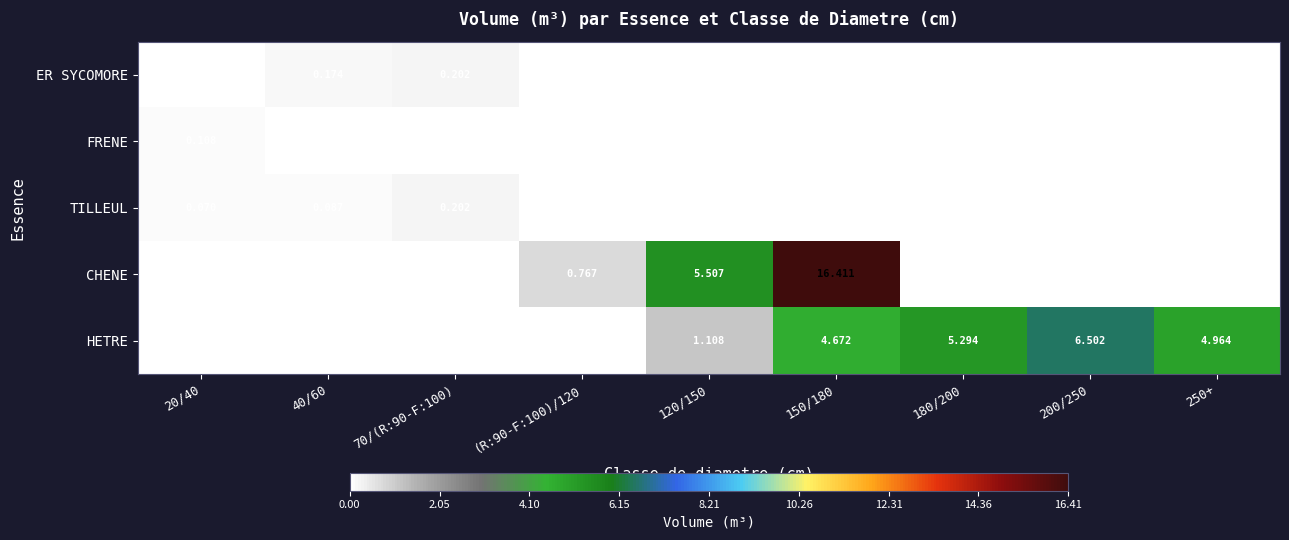

Count the number of data series in this chart.

5